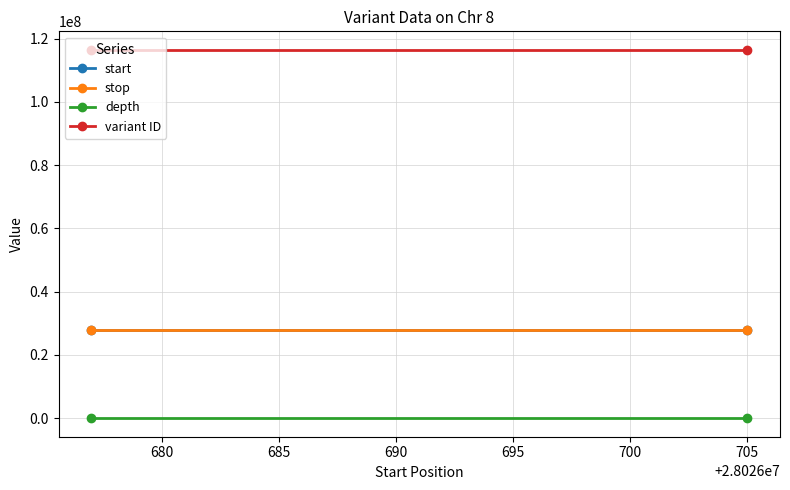

Rank the series by their maximum value, from lowest to highest.

depth, start, stop, variant ID